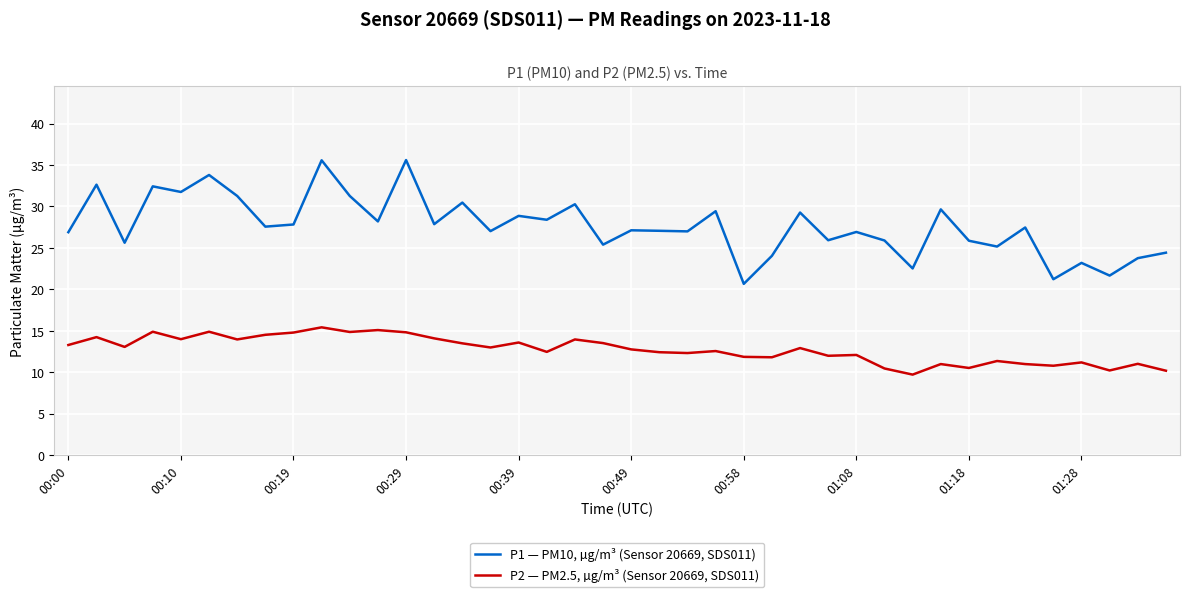

True or false: P1 — PM10, µg/m³ (Sensor 20669, SDS011) and P2 — PM2.5, µg/m³ (Sensor 20669, SDS011) intersect in this chart.

False